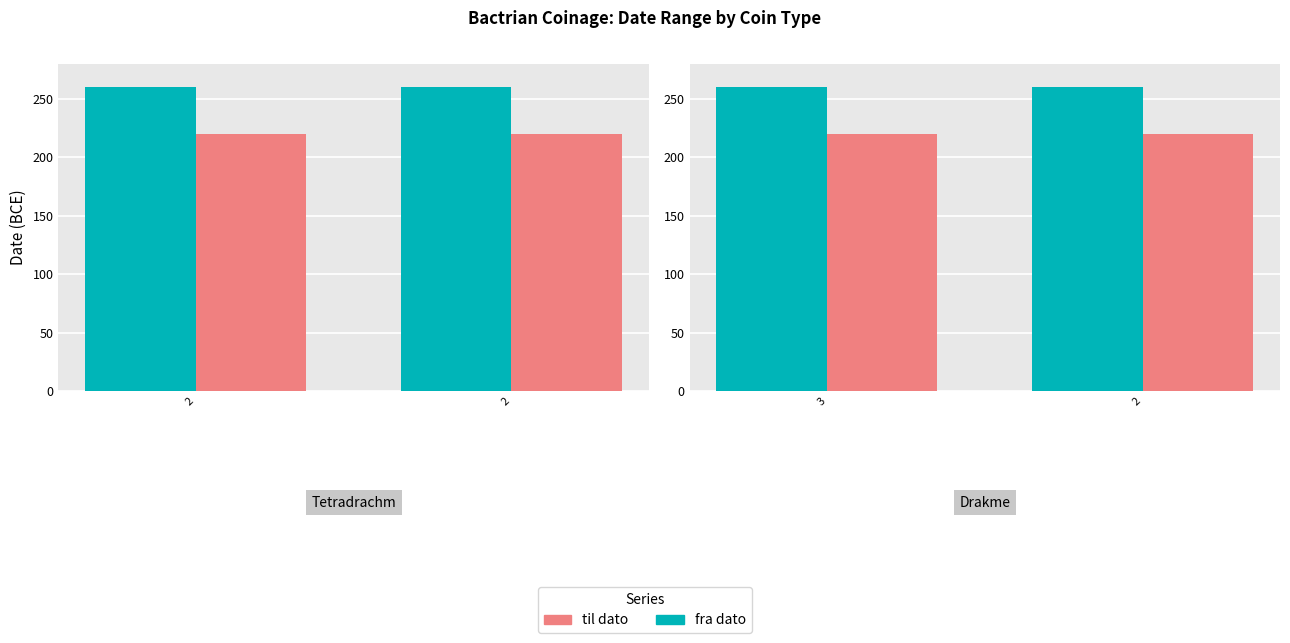

What is the value of the til dato bar at the 2nd from the left?

220